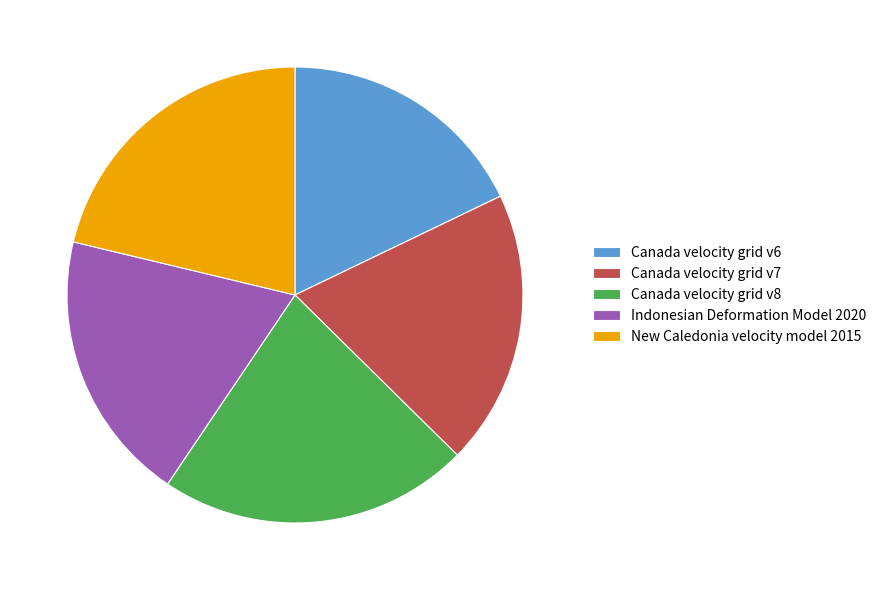

Do Indonesian Deformation Model 2020 and Canada velocity grid v8 together represent more than half of the pie?

No